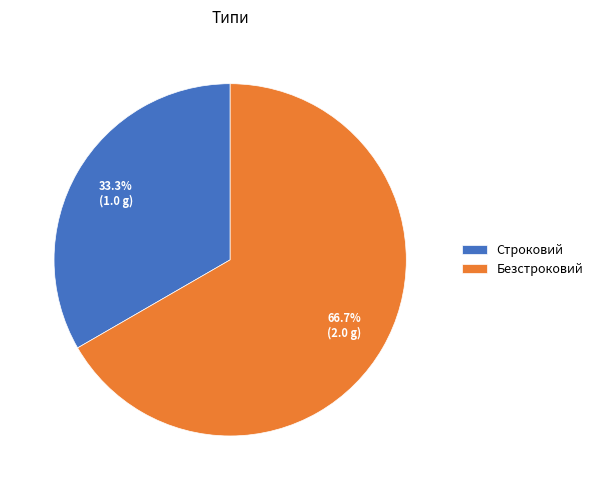

How many slices are in this pie chart?

2